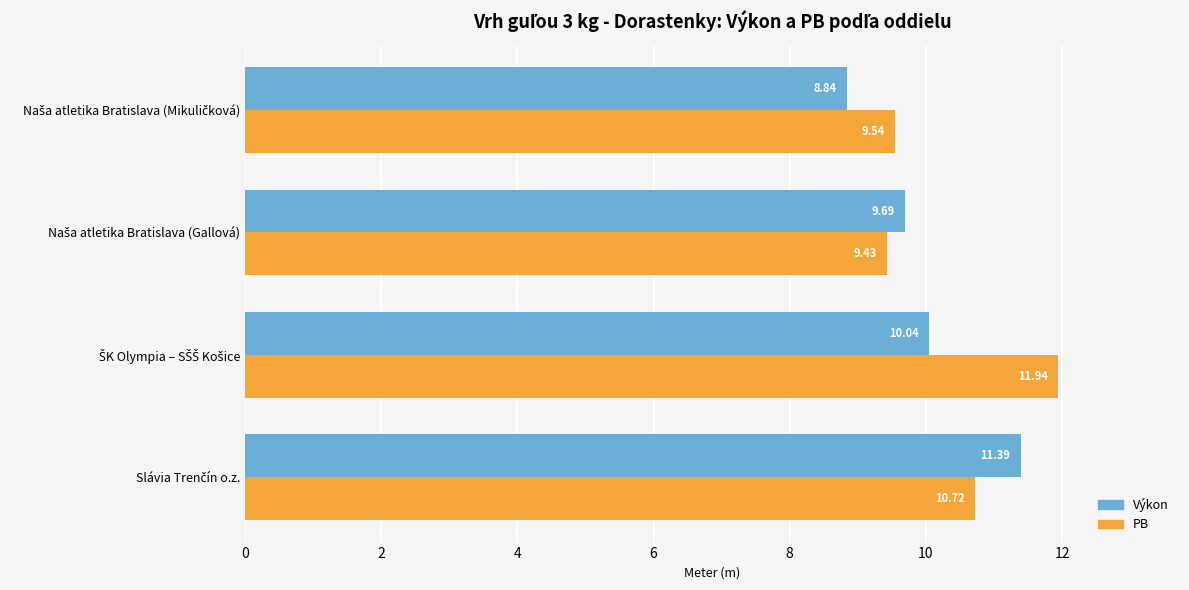

At how many categories does at least one series exceed 9?

4